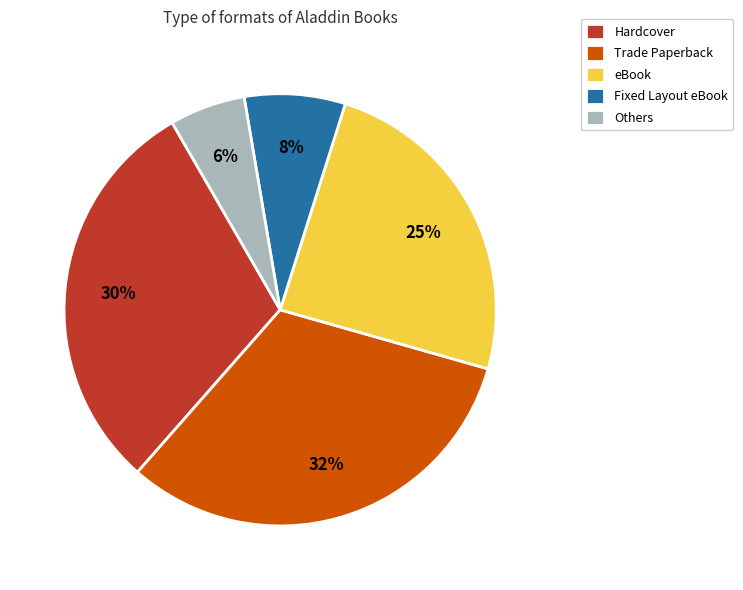

Rank the categories by value from lowest to highest.

Others, Fixed Layout eBook, eBook, Hardcover, Trade Paperback